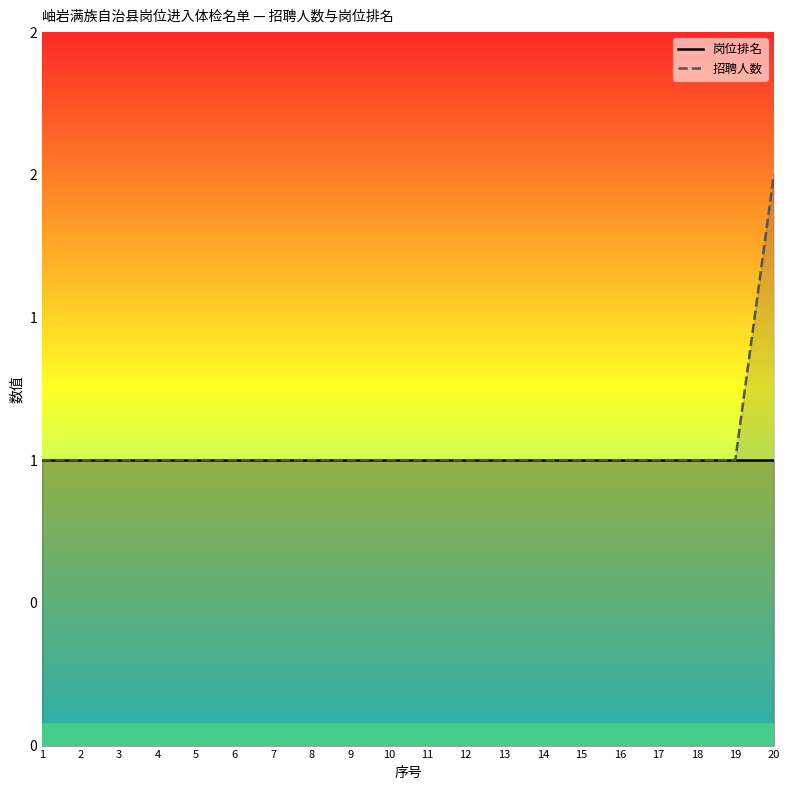

Which series changed the most between 7 and 20?

招聘人数